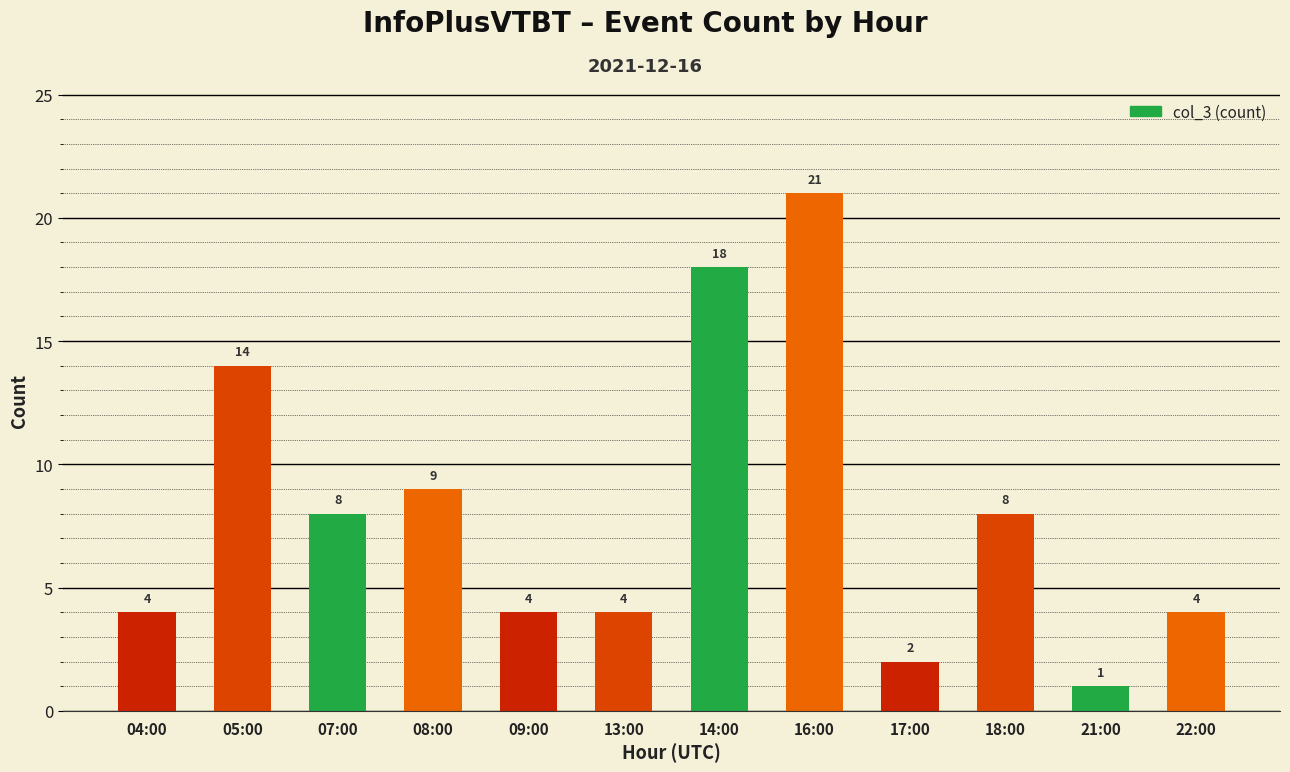

What is the difference between the maximum and minimum values?

20